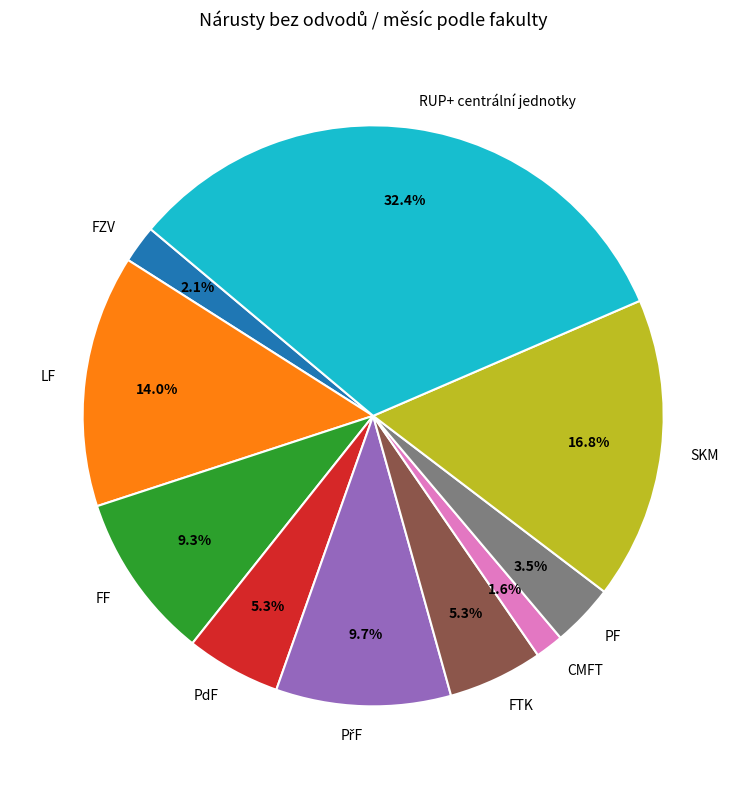

How many segments does this pie chart have?

10